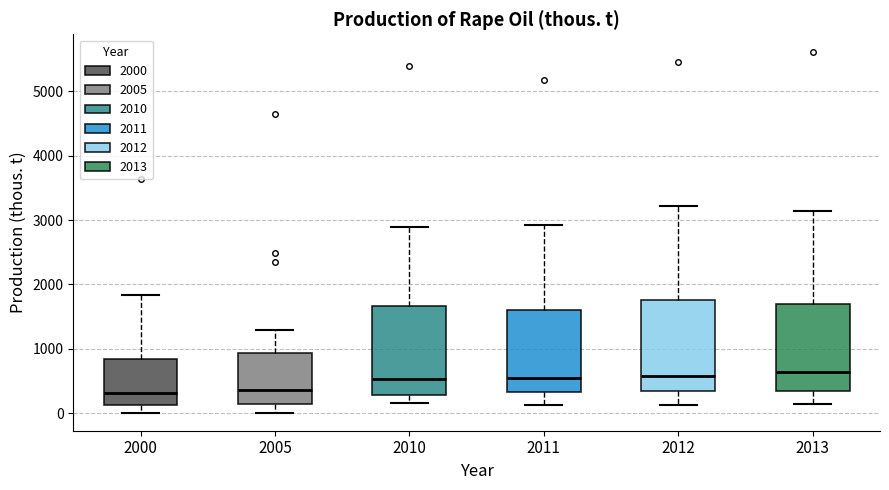

Where is the upper edge of the box at x = 2013 on the y-axis? The values are not printed on the chart, so give them approximately, as read against the axis.

1700